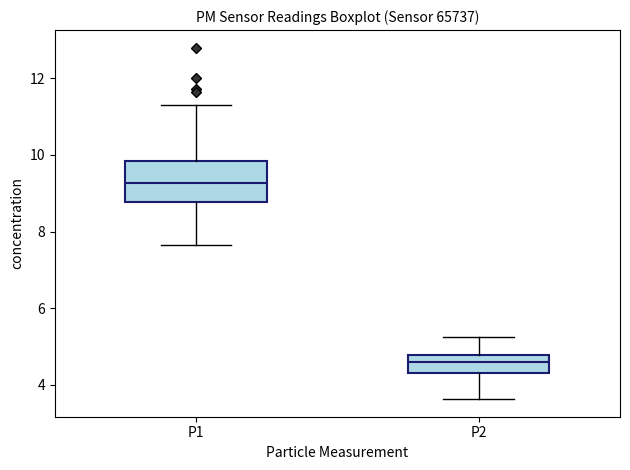

Which box is the tallest, from its lower edge to its upper edge?

P1